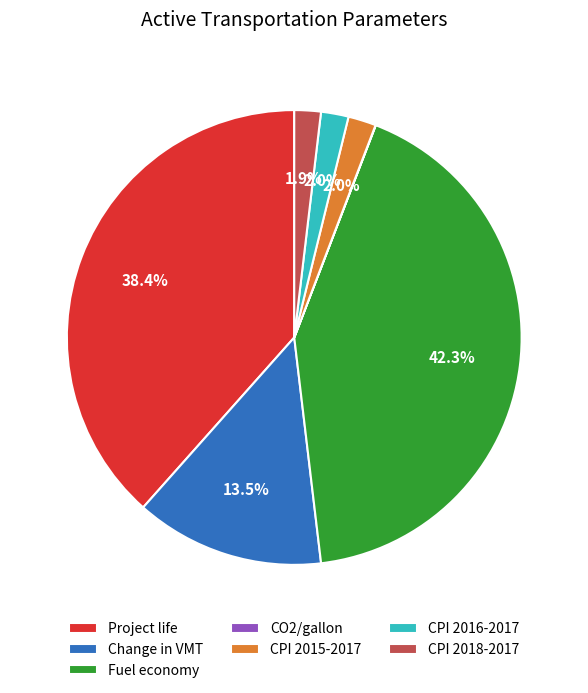

What percentage do Project life and CPI 2015-2017 together represent?

40.4%